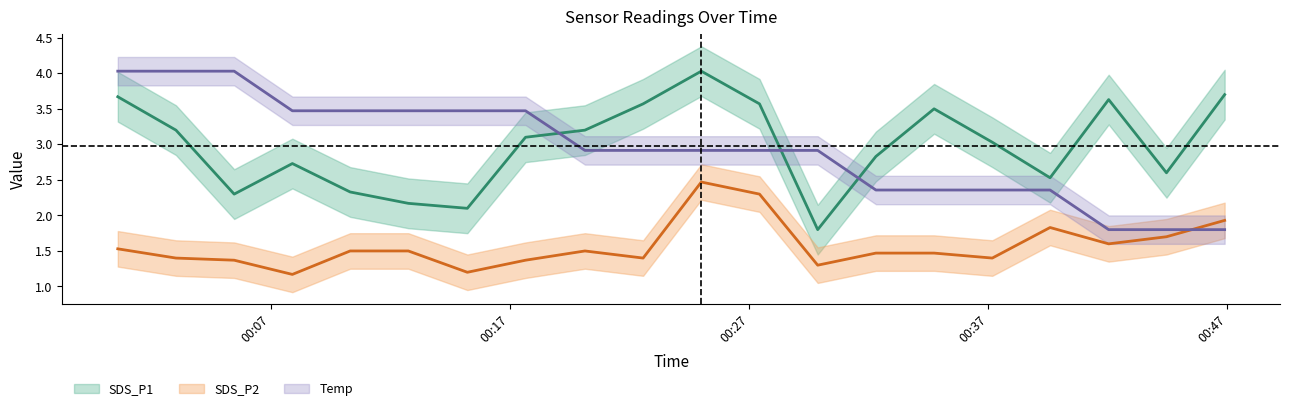

True or false: SDS_P1 has a value of 2.3 at 2021/07/18 00:27:26.

False